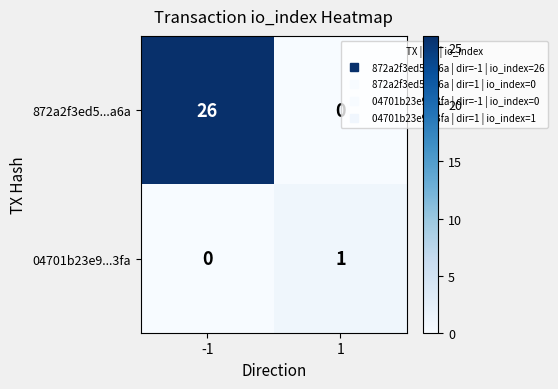

At which category does the chart reach its peak across all series?

-1